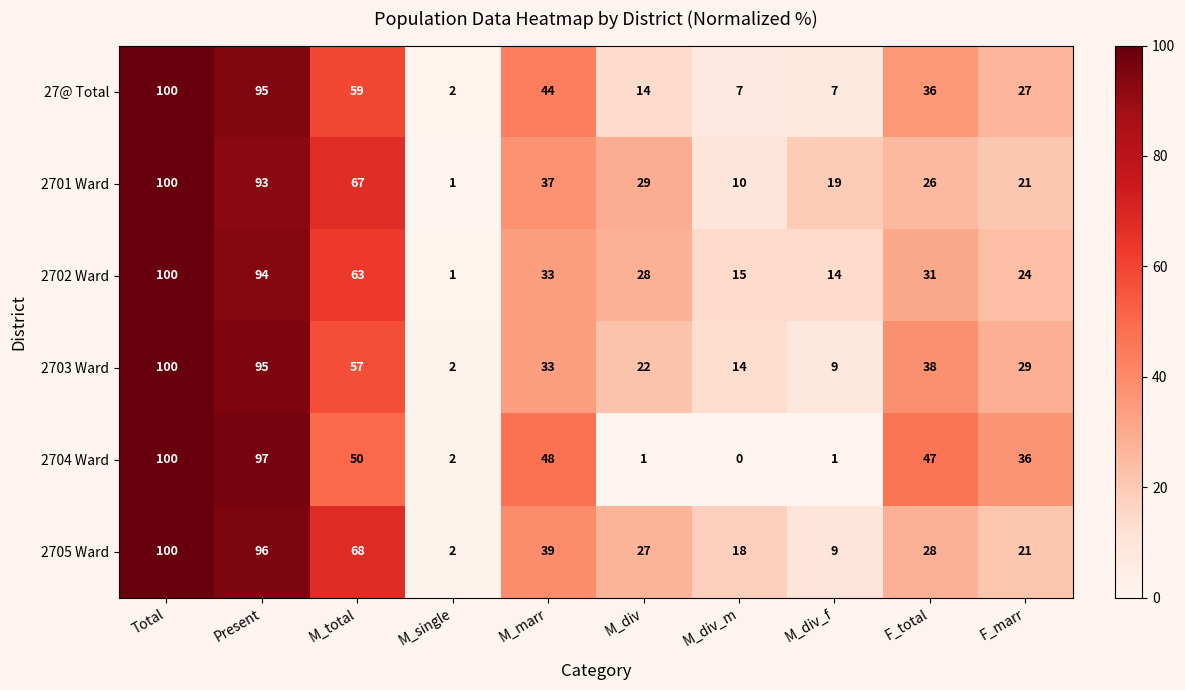

The value of 2703 Ward at F_total is 38. True or false?

True